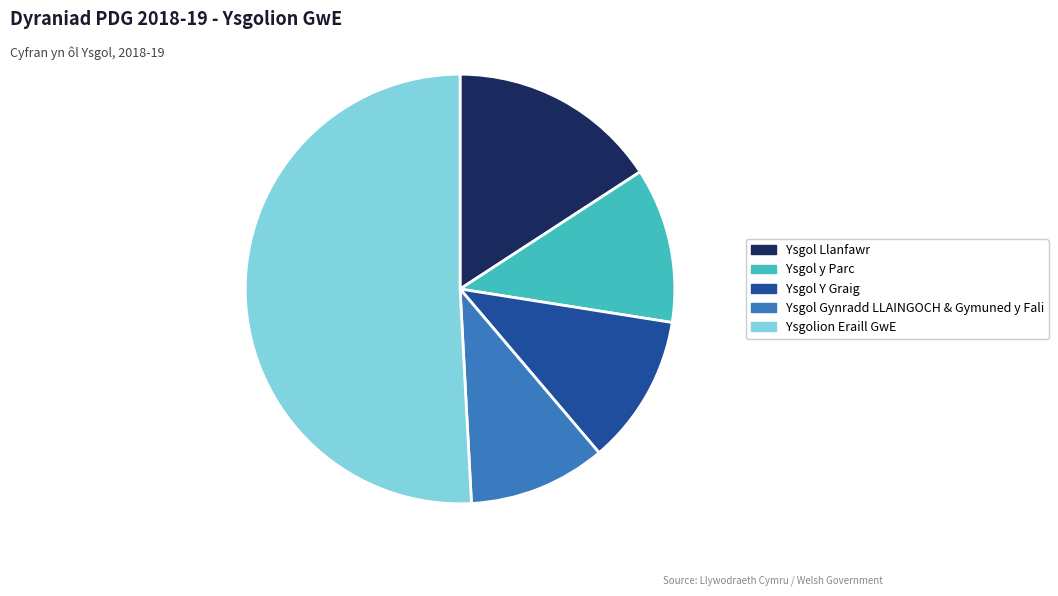

Does any single category account for the majority?

Yes